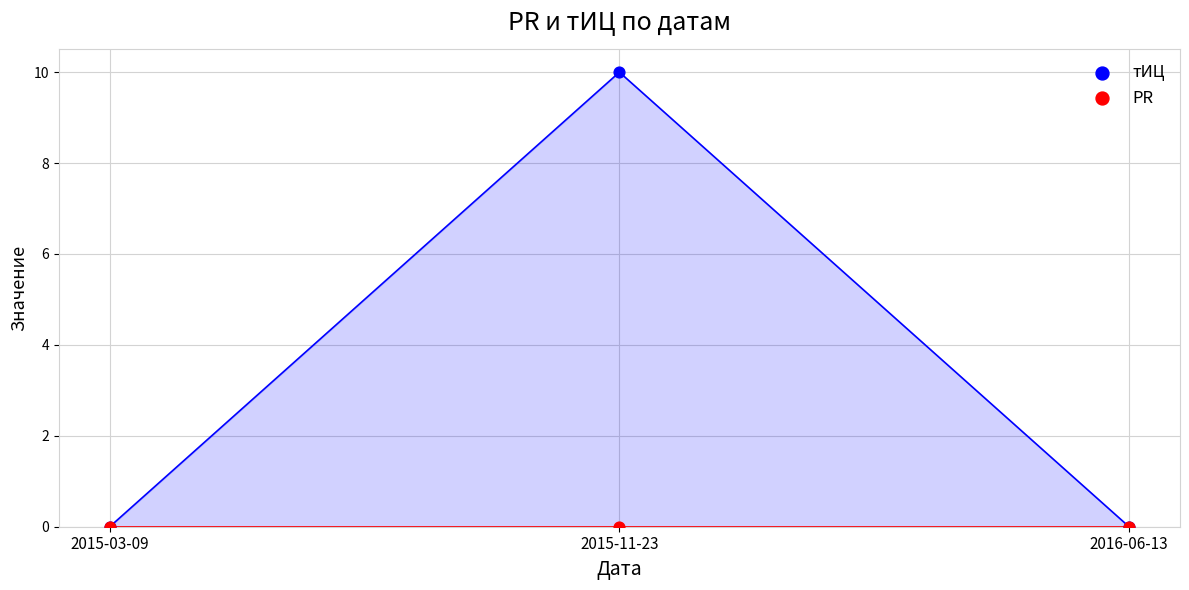

Which series has the widest spread of Y values?

тИЦ